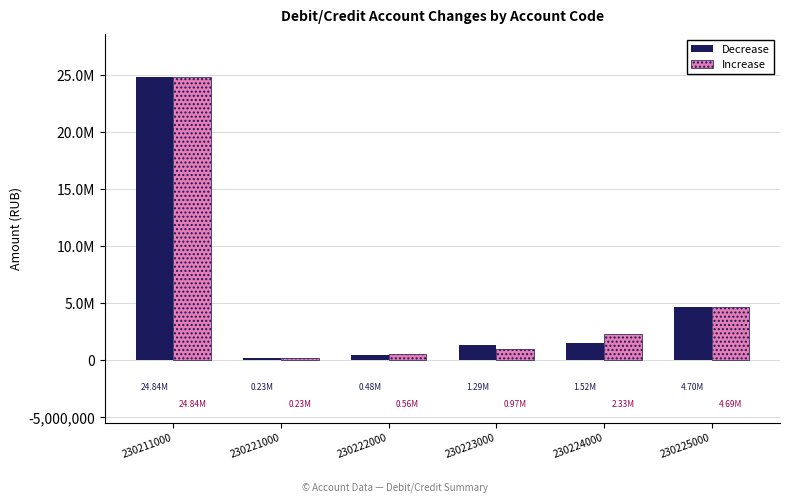

List the series in order of their peak value, highest first.

Decrease, Increase